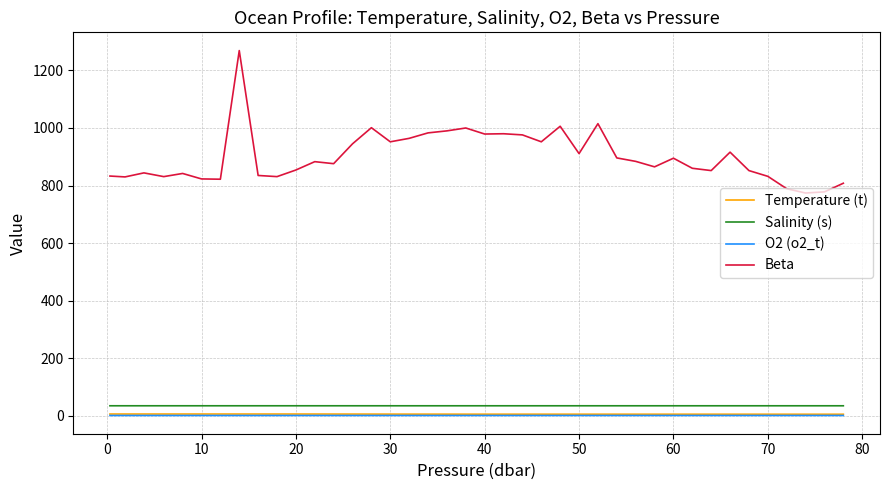

Which series has the largest total across all categories?

Beta